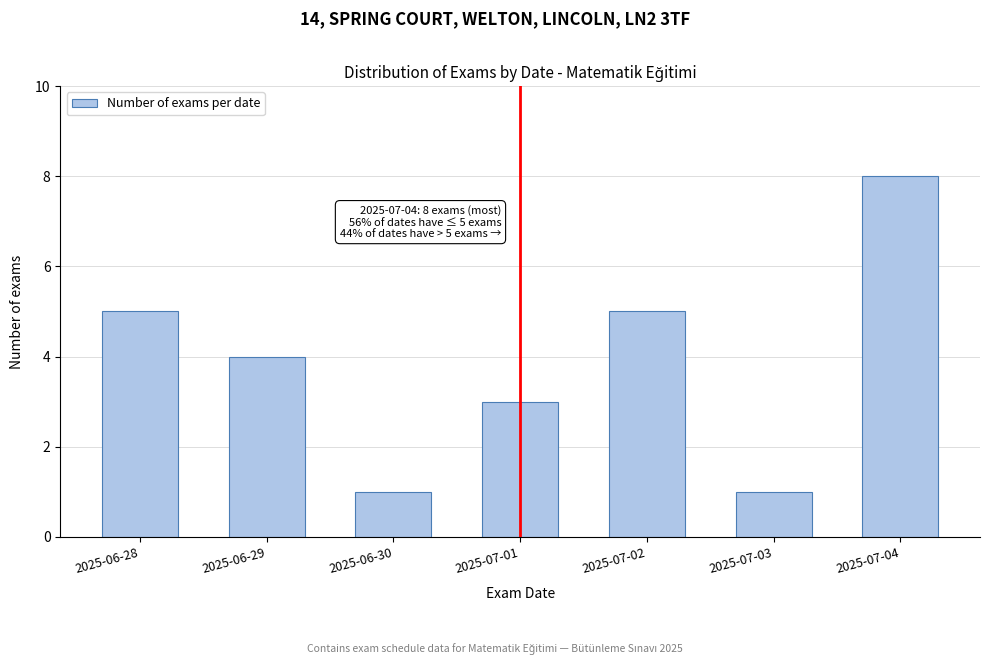

Reading left to right, extract all data points from this chart.

2025-06-28=5	2025-06-29=4	2025-06-30=1	2025-07-01=3	2025-07-02=5	2025-07-03=1	2025-07-04=8